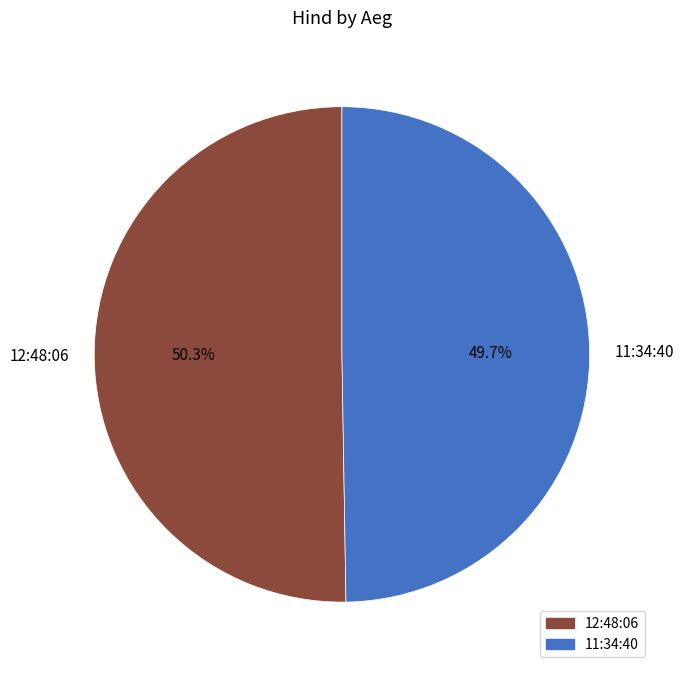

Is 11:34:40 the majority of the pie?

No